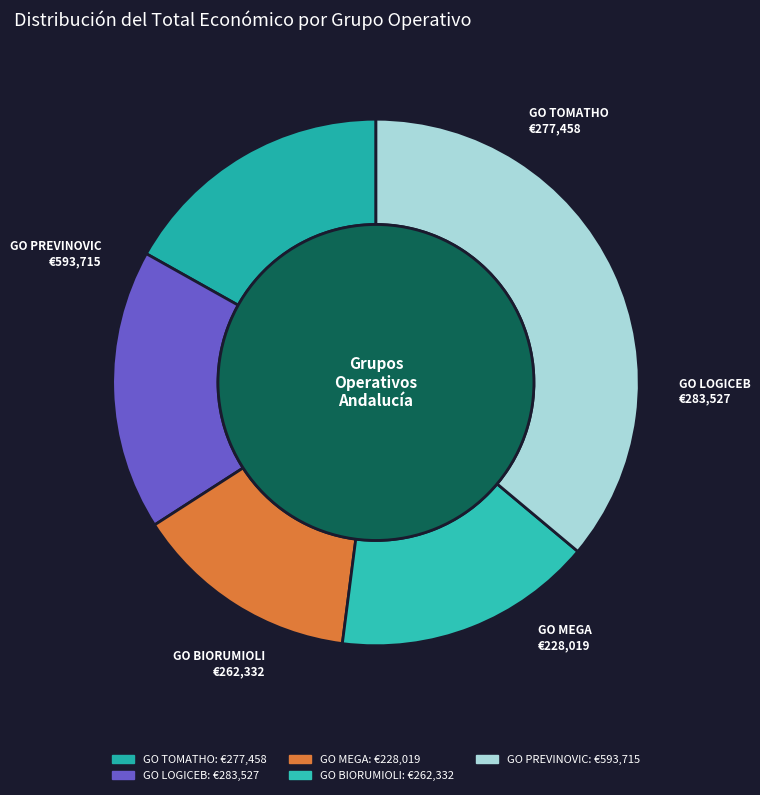

To the nearest percent, what is the difference between the largest and smallest slice percentages?

22%